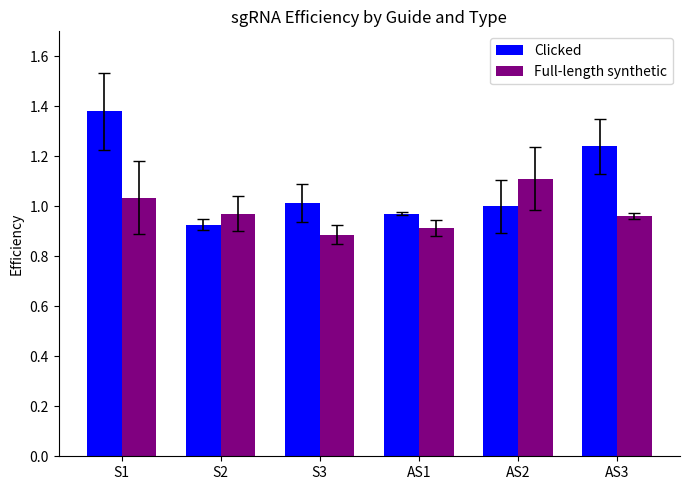

The value of Clicked at S3 is 1.7. True or false?

False